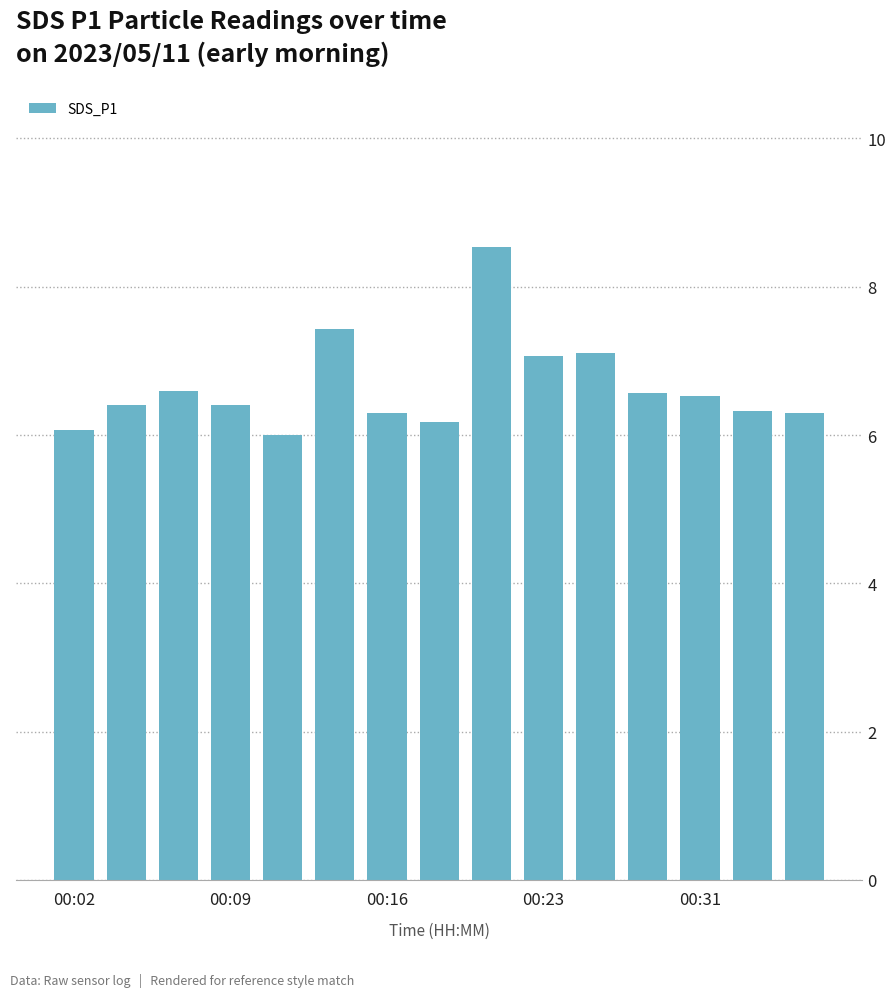

What is the value of the 10th bar from the left?

7.1